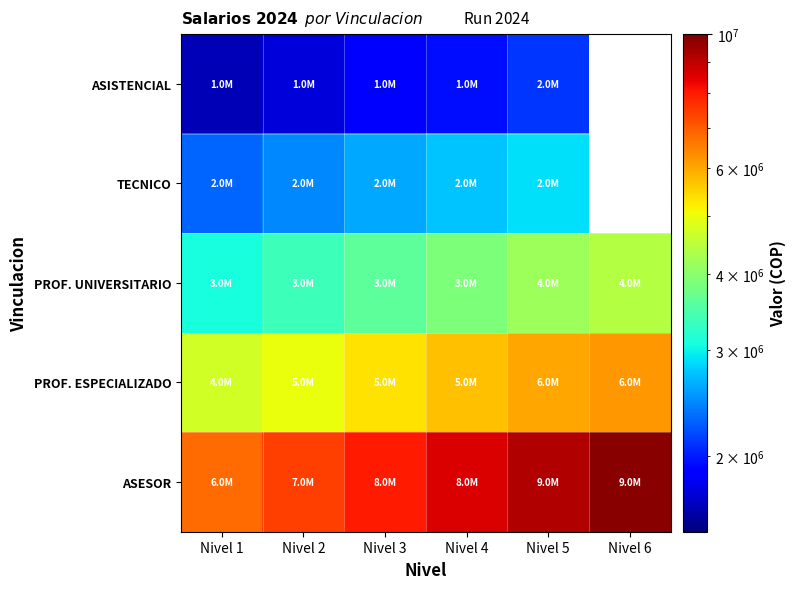

Which series has the largest total across all categories?

ASESOR